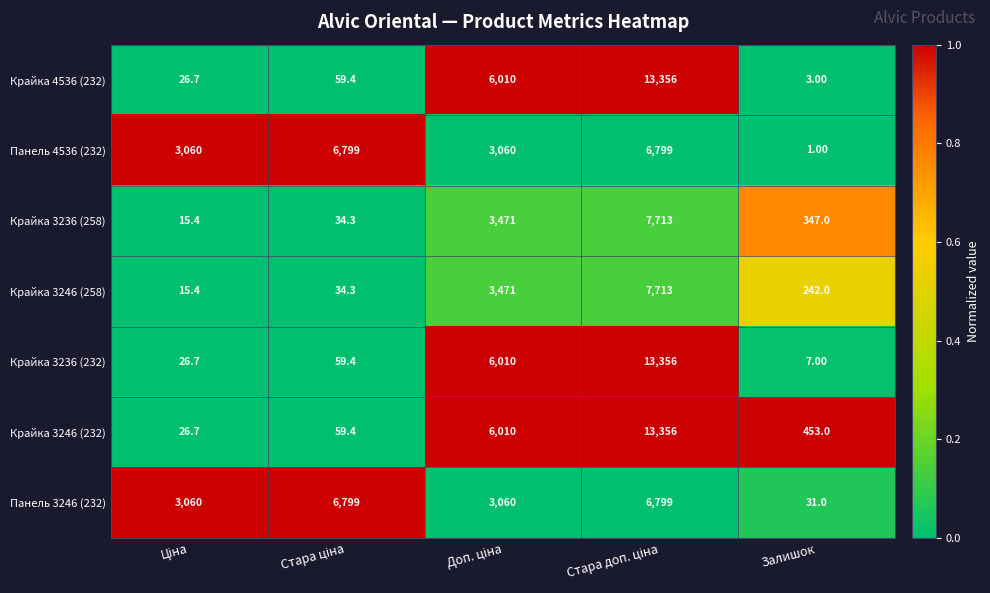

At which label does Панель 4536 (232) reach its minimum?

Залишок